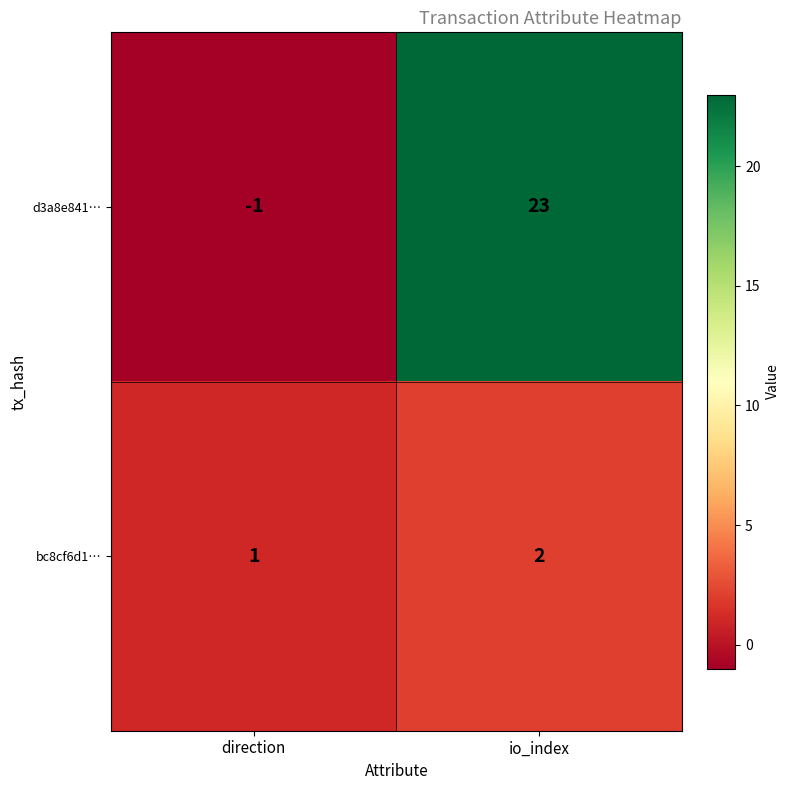

What is the sum of all bc8cf6d1… values?

3